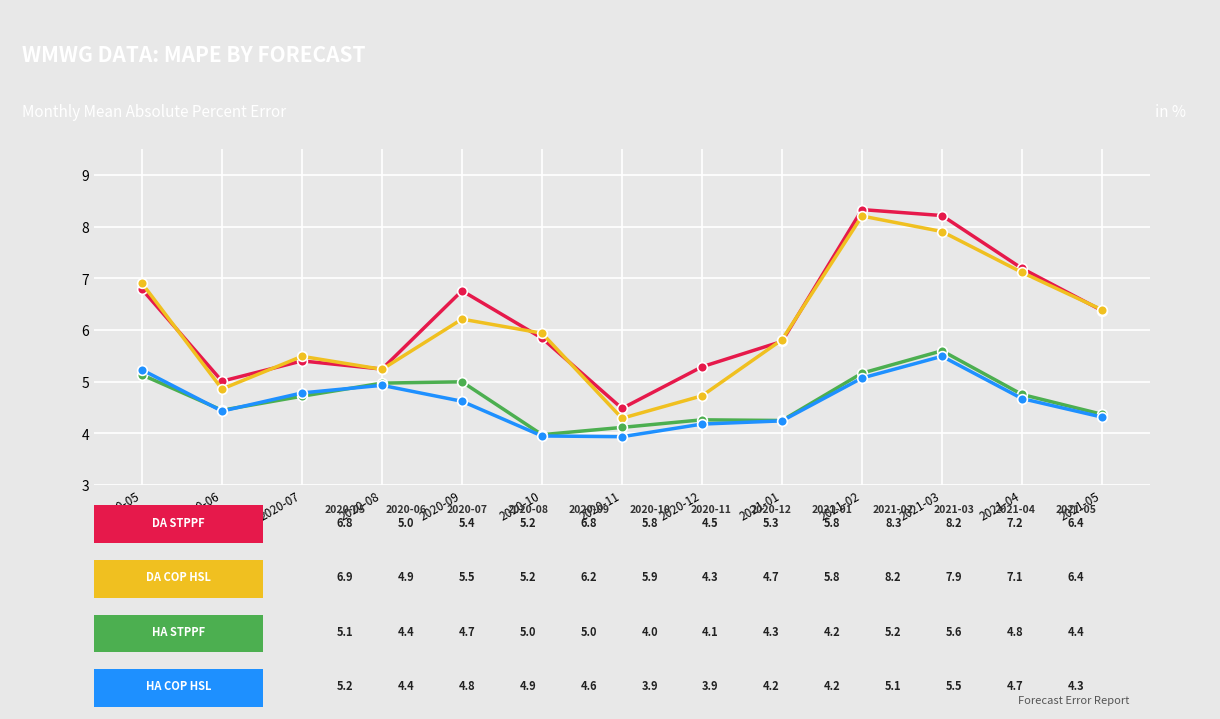

What position from the right is 2021-01?

5